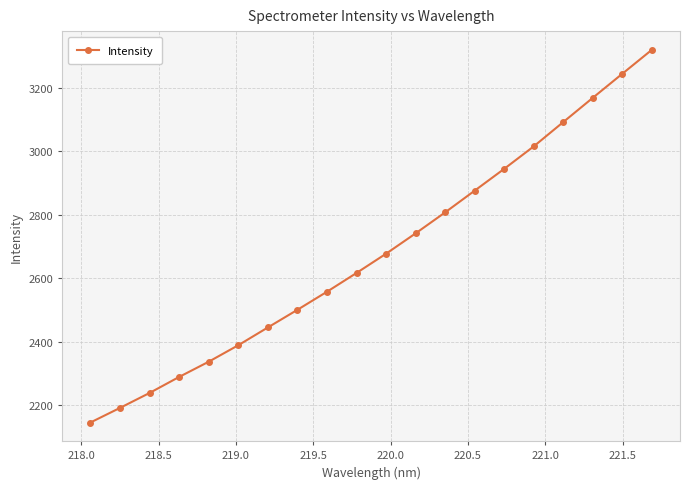

What is the sum of all values?

53590.8